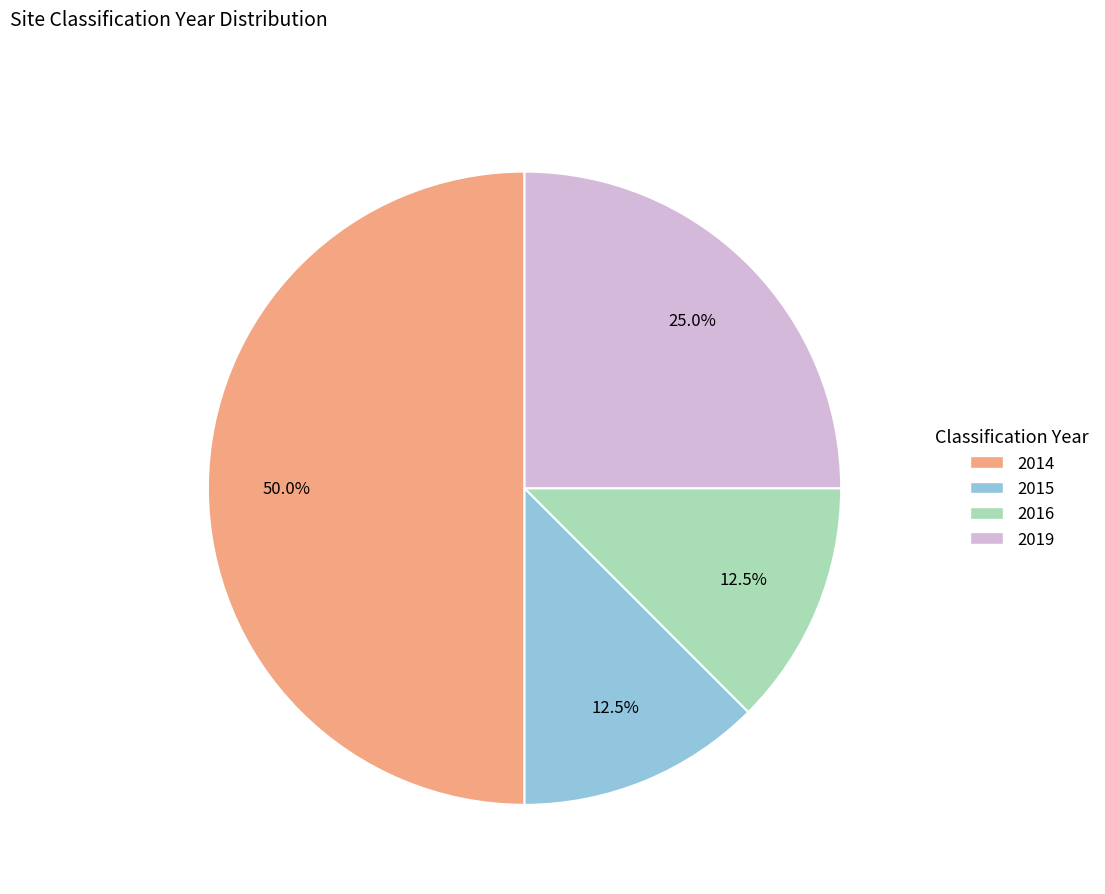

Is 2016 the majority of the pie?

No